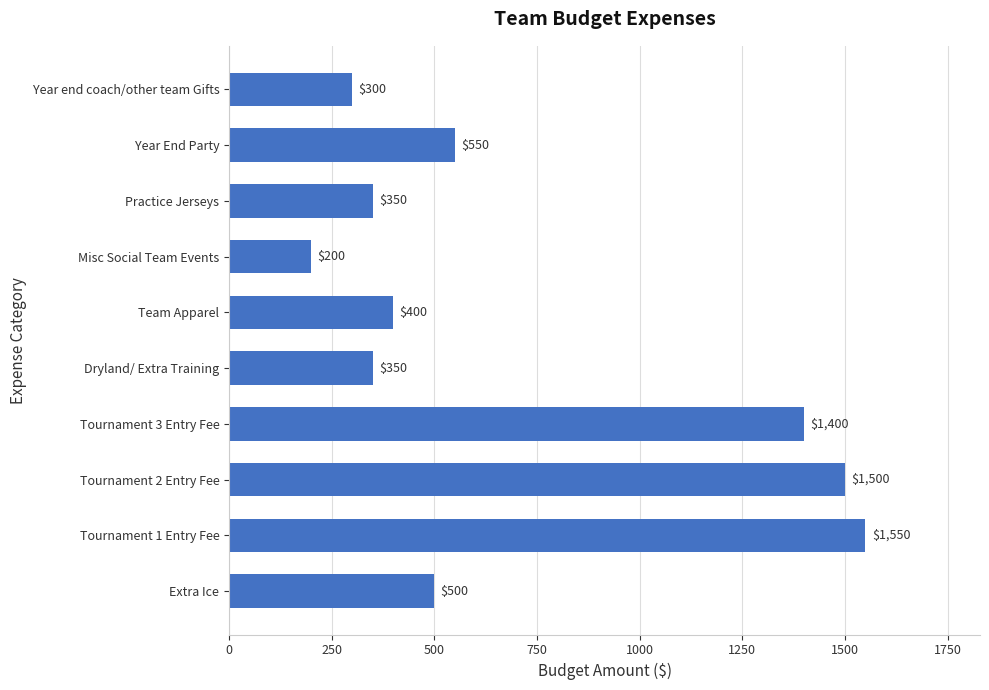

Reading bottom to top, transcribe all the data shown in this chart.

500	1550	1500	1400	350	400	200	350	550	300